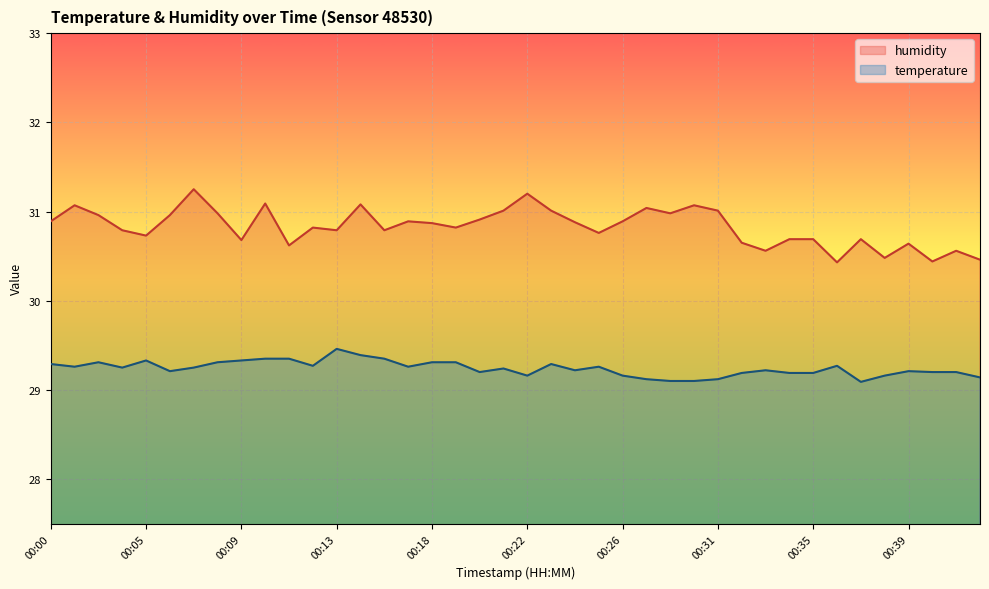

True or false: humidity and temperature cross at least once.

False